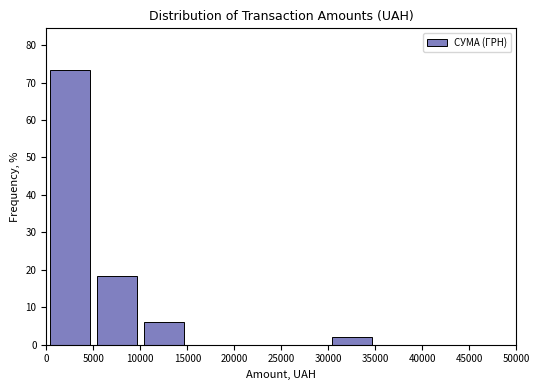

Reading left to right, list every bar in this chart as the range it spans on the x-axis followed by its height. The values are not printed on the chart, so give them approximately, as read against the axis.

0 to 5000: 73
5000 to 10000: 18
10000 to 15000: 6
15000 to 20000: 0
20000 to 25000: 0
25000 to 30000: 0
30000 to 35000: 2
35000 to 40000: 0
40000 to 45000: 0
45000 to 50000: 0